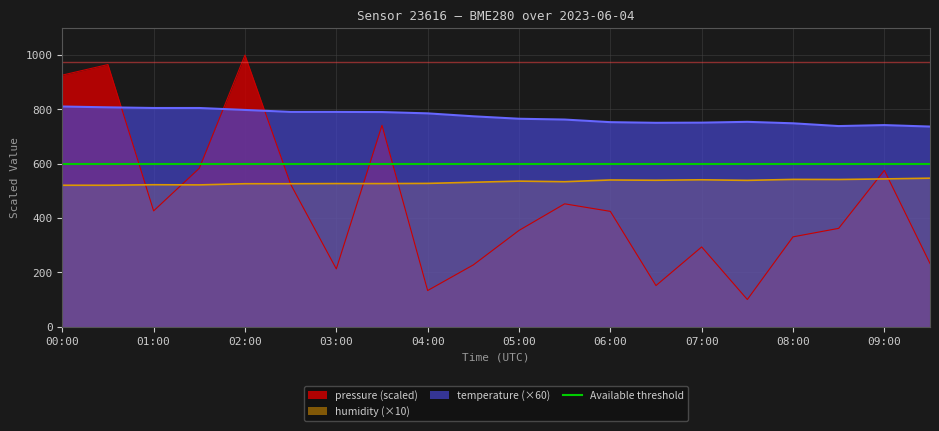

List the labels in order of pressure value, largest first.

02:00, 00:30, 00:00, 03:30, 01:30, 09:00, 02:30, 05:30, 01:00, 06:00, 08:30, 05:00, 08:00, 07:00, 09:30, 04:30, 03:00, 06:30, 04:00, 07:30